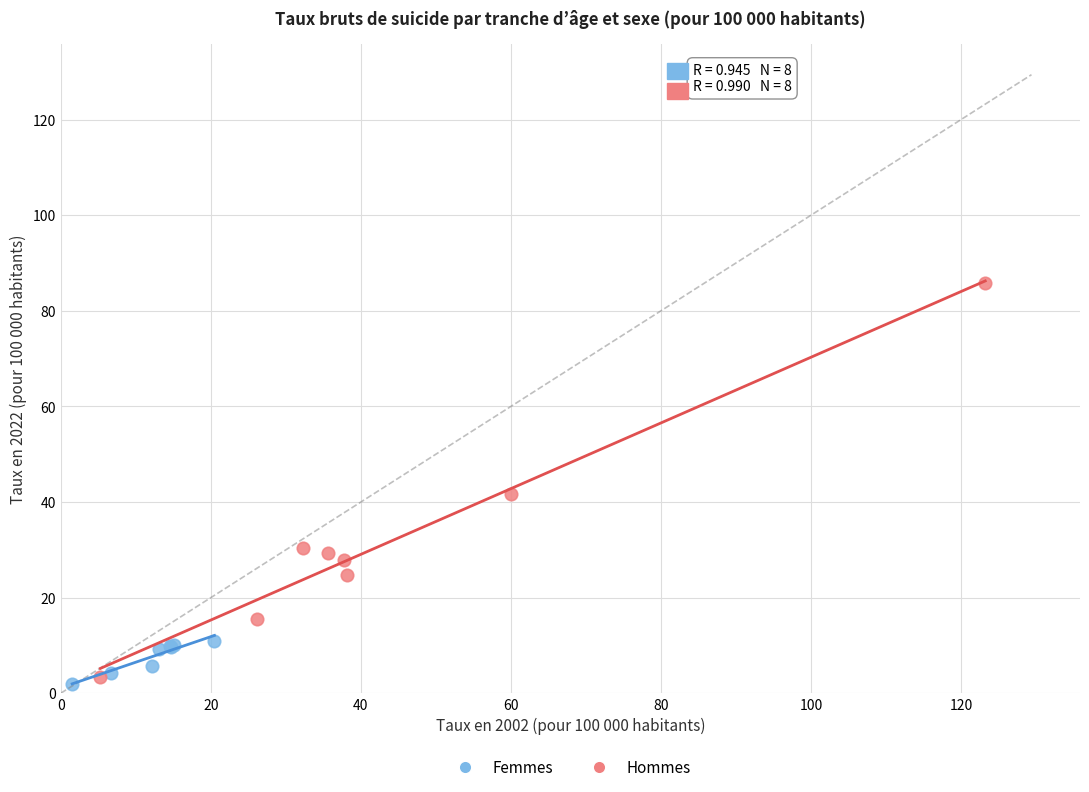

Which series contains the lowest Y value?

Femmes